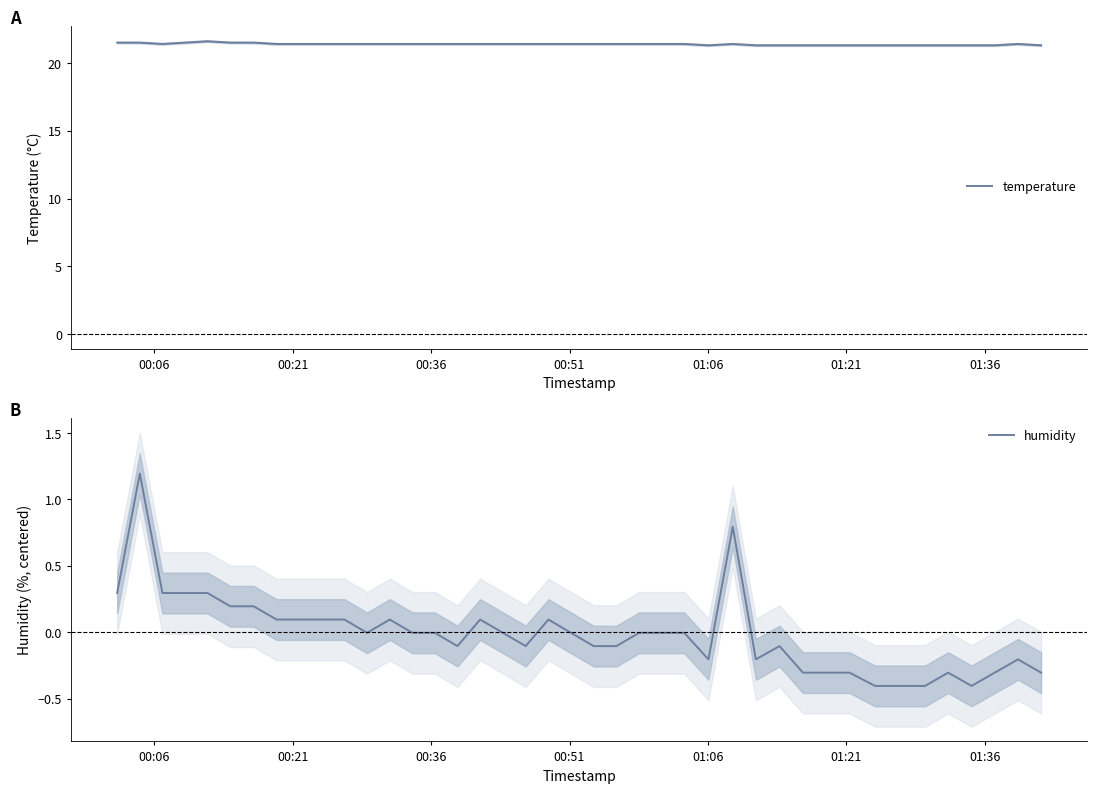

How many interior local valleys does the humidity series have?

6